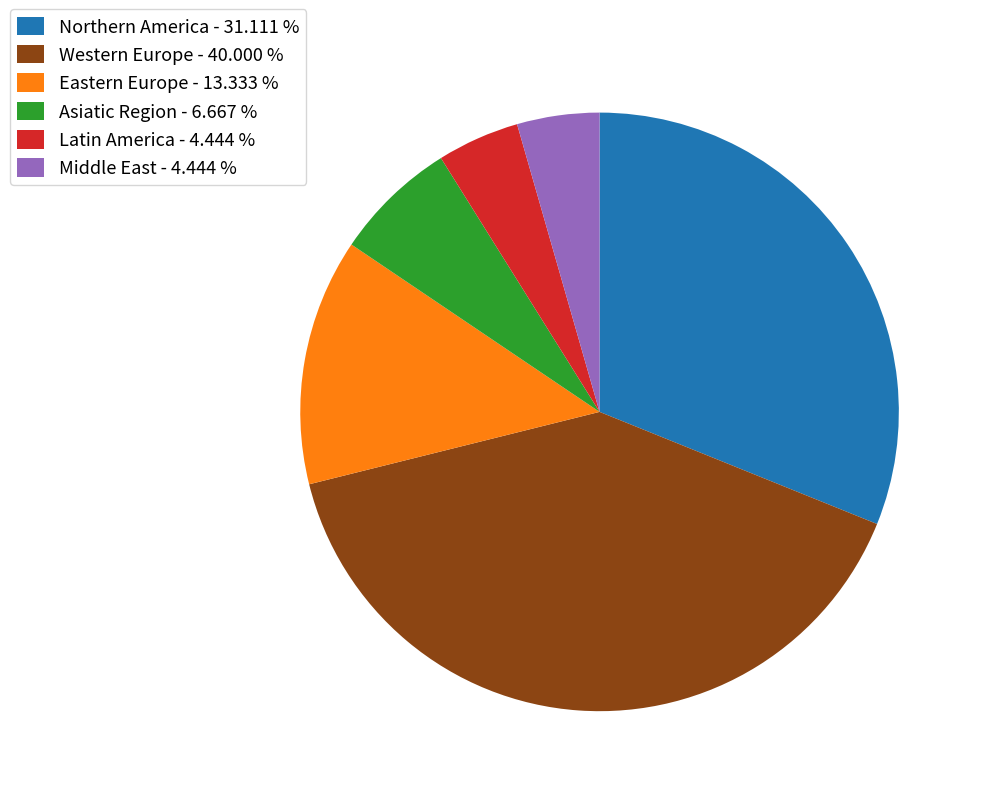

Which has a higher value, Middle East - 4.444 % or Northern America - 31.111 %?

Northern America - 31.111 %